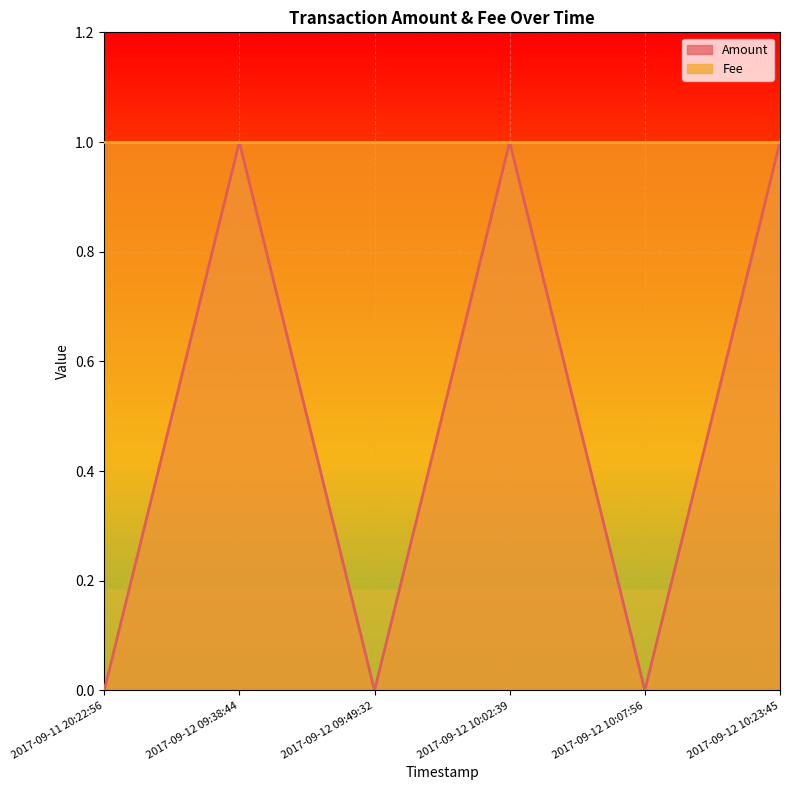

How many values are between 0 and 1?

6